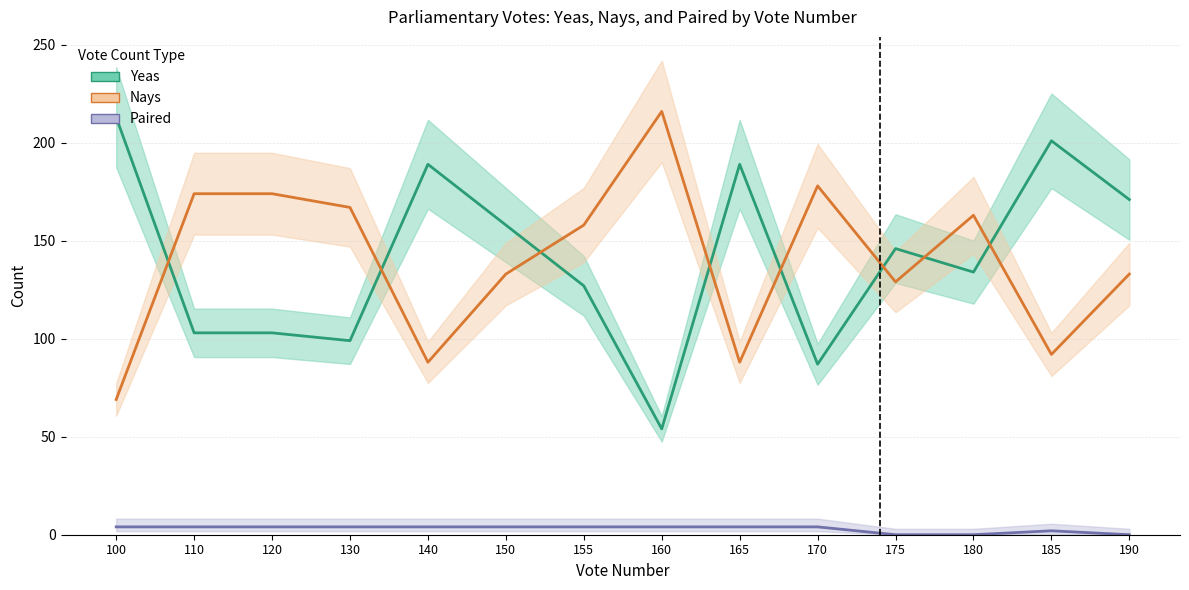

Reading left to right, extract all data points from this chart.

Yeas: 100=213	110=103	120=103	130=99	140=189	150=158	155=127	160=54	165=189	170=87	175=146	180=134	185=201	190=171
Nays: 100=69	110=174	120=174	130=167	140=88	150=133	155=158	160=216	165=88	170=178	175=129	180=163	185=92	190=133
Paired: 100=4	110=4	120=4	130=4	140=4	150=4	155=4	160=4	165=4	170=4	175=0	180=0	185=2	190=0